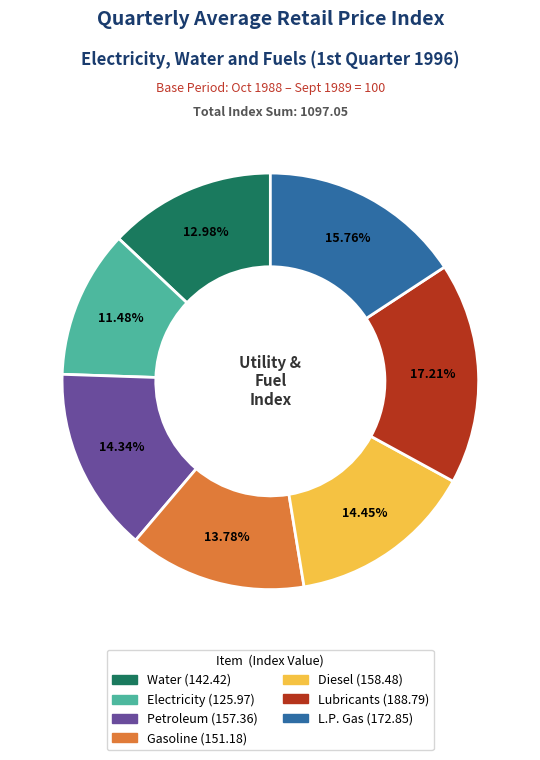

True or false: Electricity accounts for 11% of the total.

True